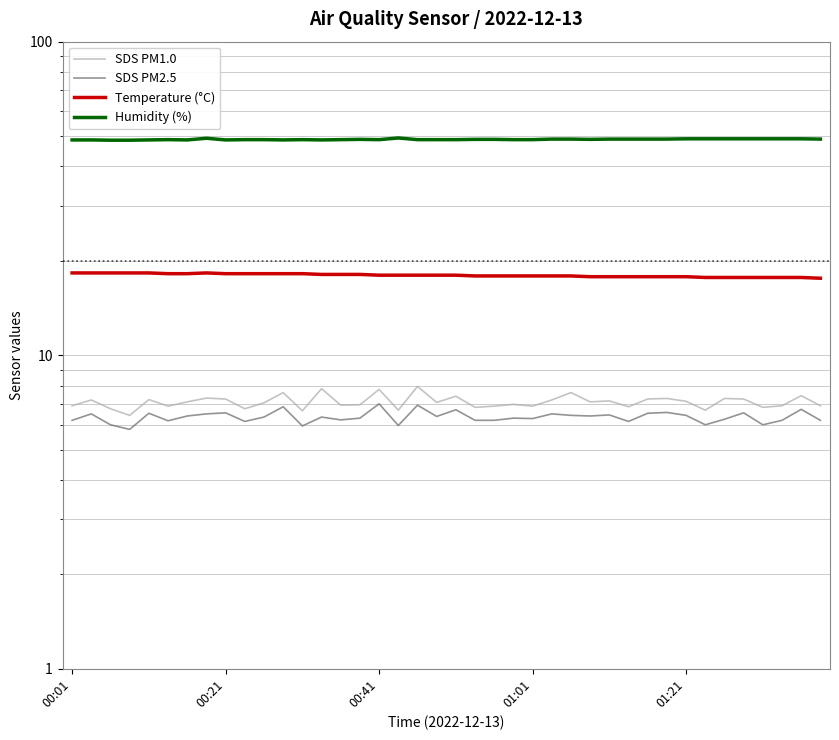

The value of Temperature (°C) at 00:41 is 23.8. True or false?

False